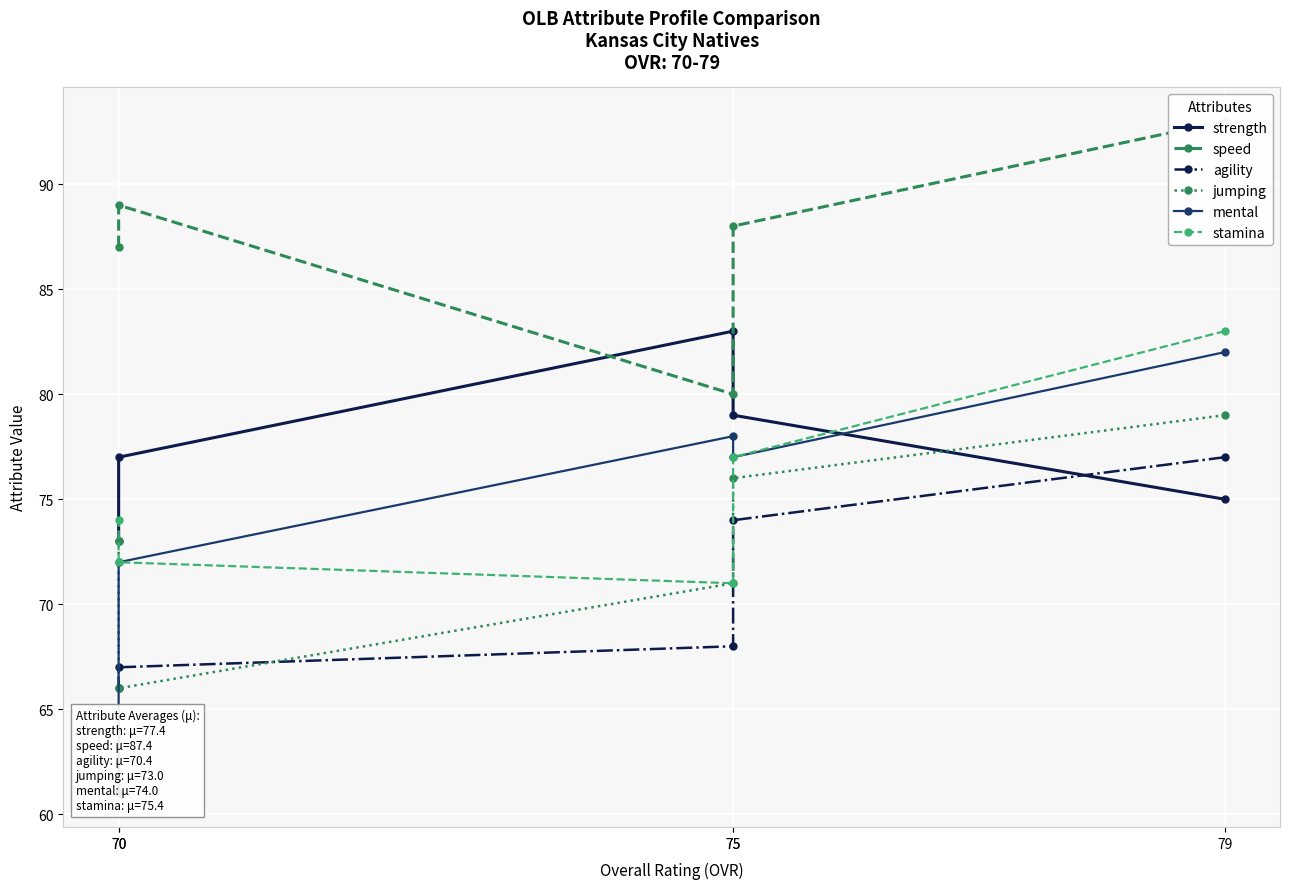

The strength series shows 75 at 79. True or false?

True